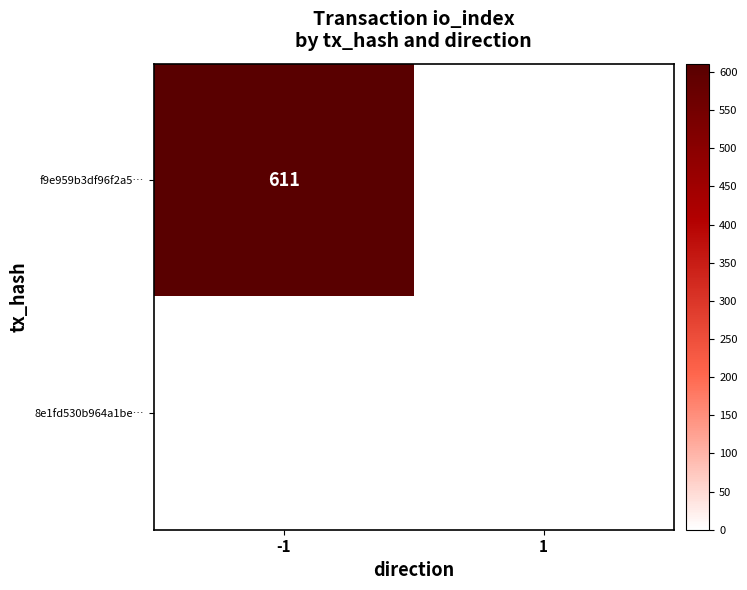

True or false: f9e959b3df96f2a5… has a value of 244 at -1.

False